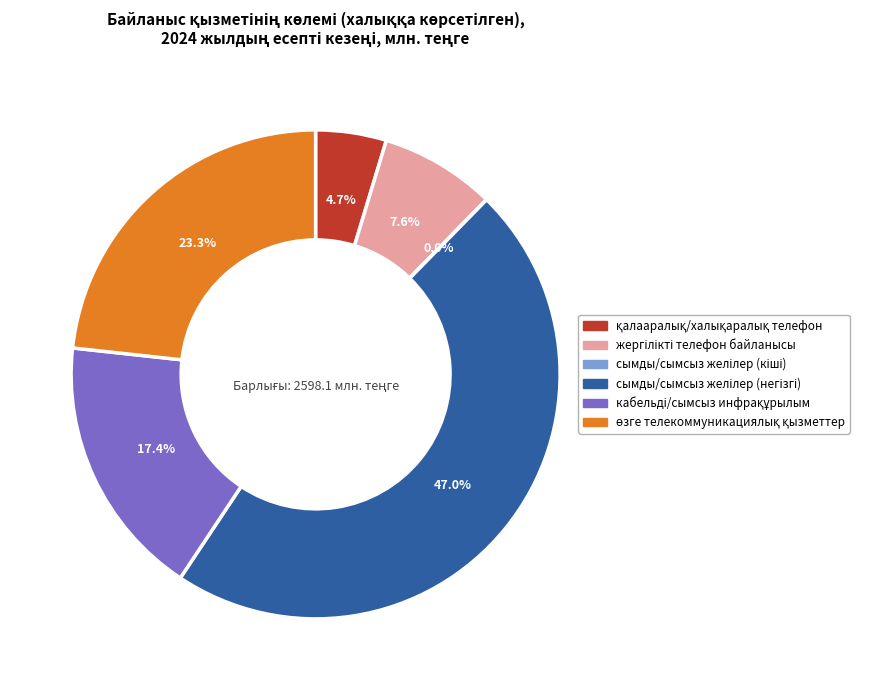

Does any single category account for the majority?

No